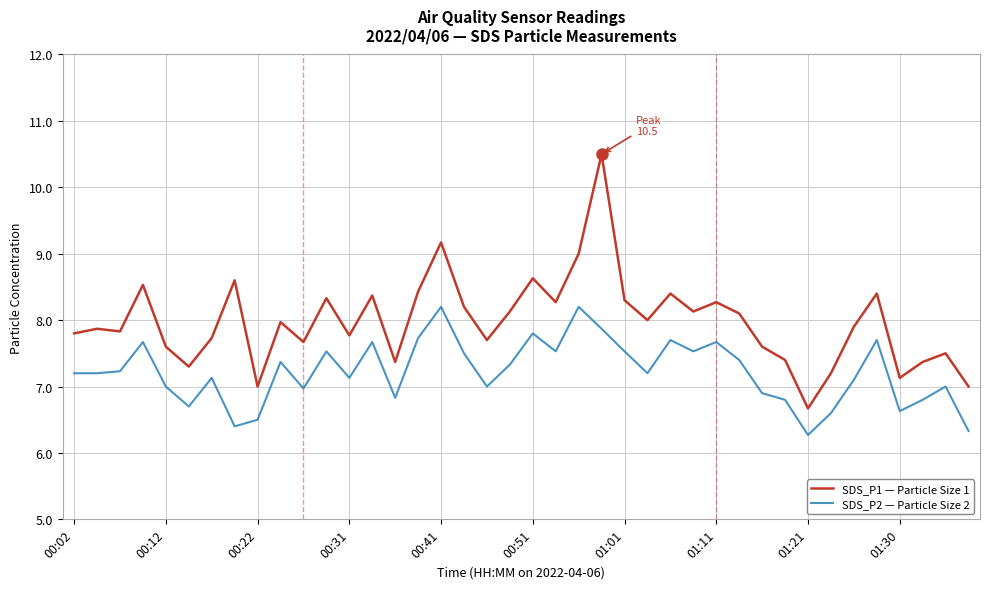

Which series has the widest spread of values?

SDS_P1 — Particle Size 1